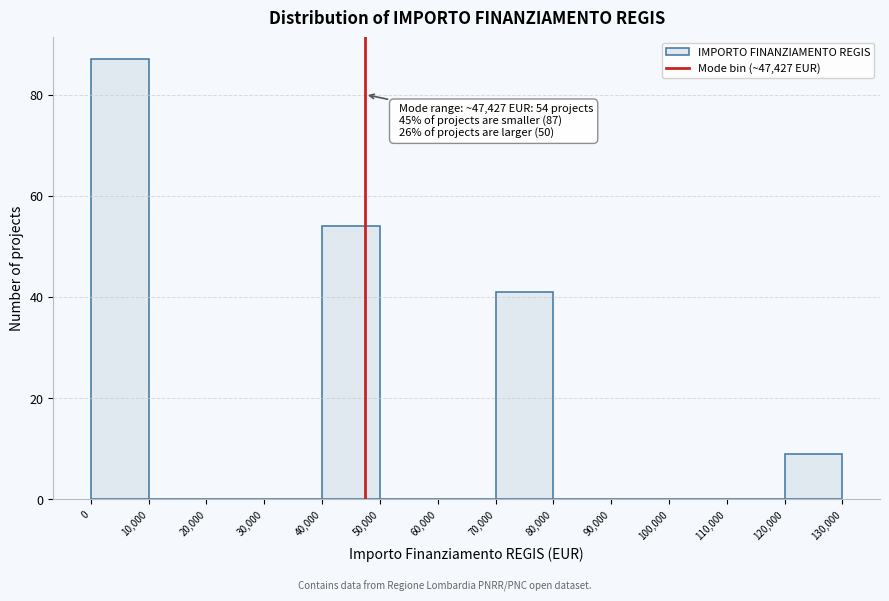

Which range on the x-axis has the tallest bar?

0 to 10,000